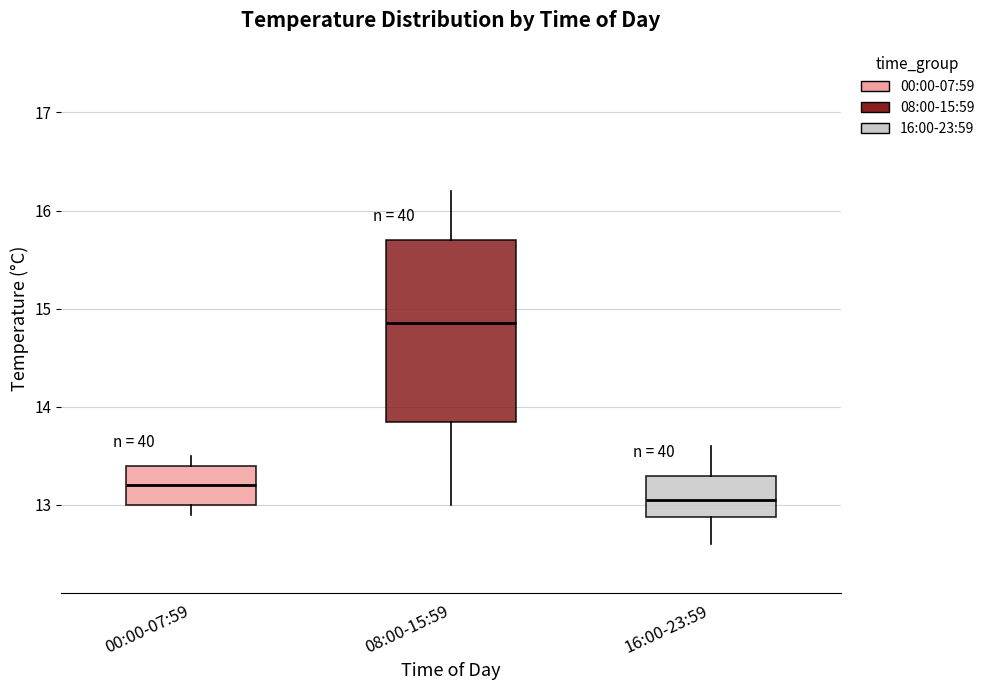

Where is the upper edge of the box for 08:00-15:59 on the y-axis? The values are not printed on the chart, so give them approximately, as read against the axis.

15.7